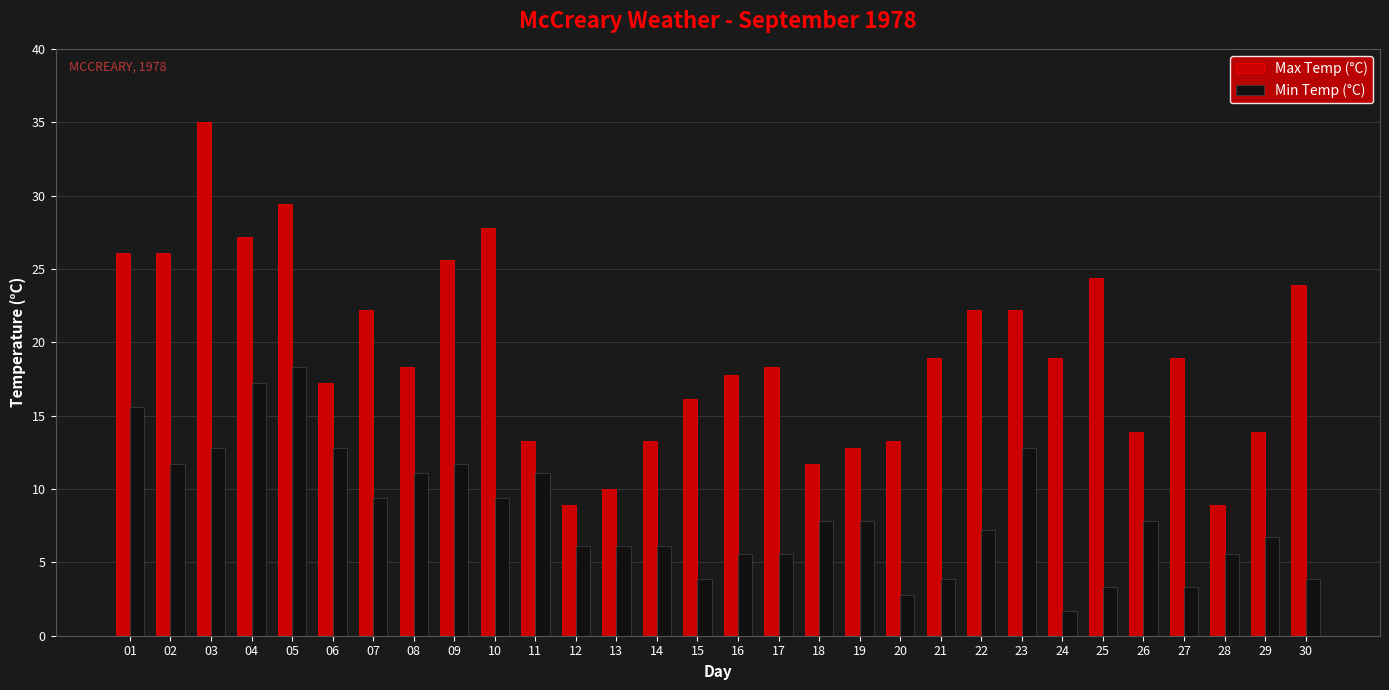

At which label does Min Temp (°C) reach its minimum?

24